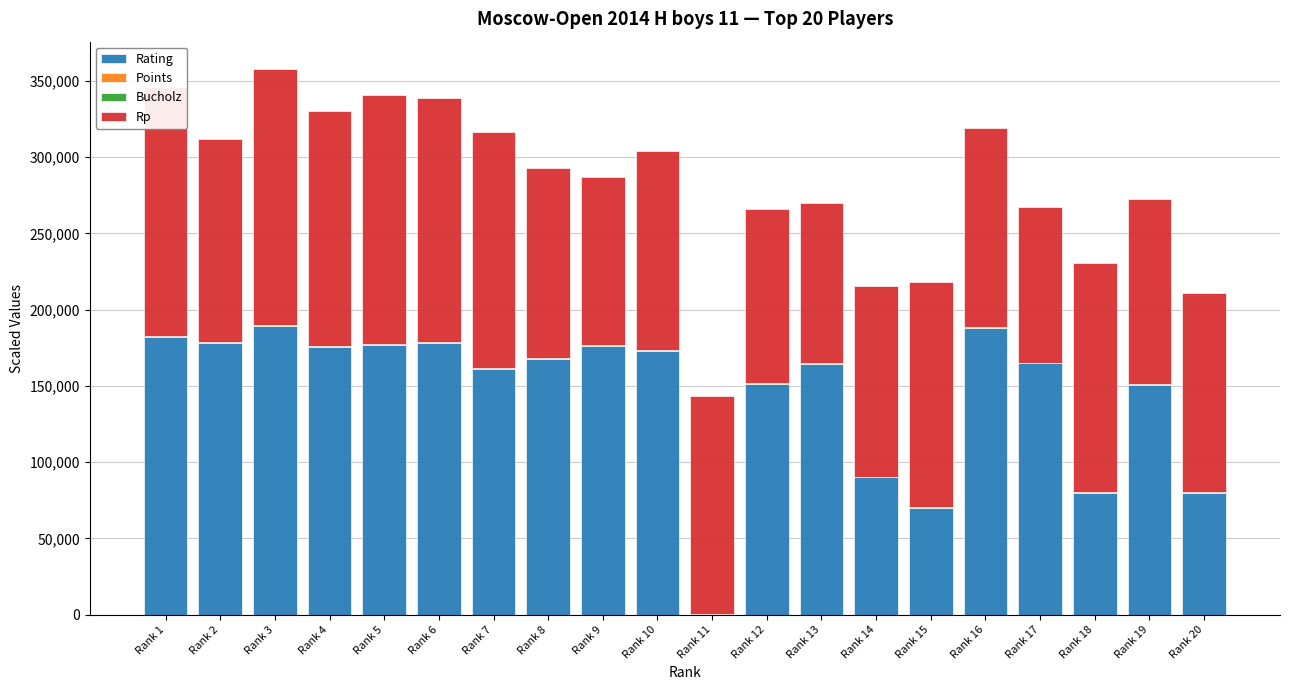

What is the maximum value for Rating?

189400.0